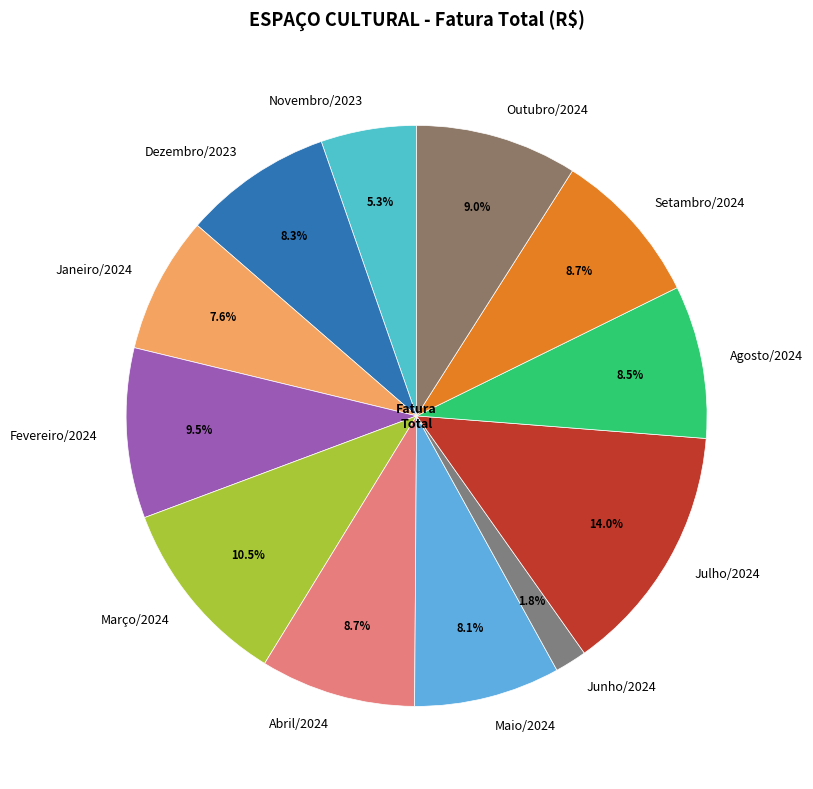

Which has a higher value, Abril/2024 or Maio/2024?

Abril/2024